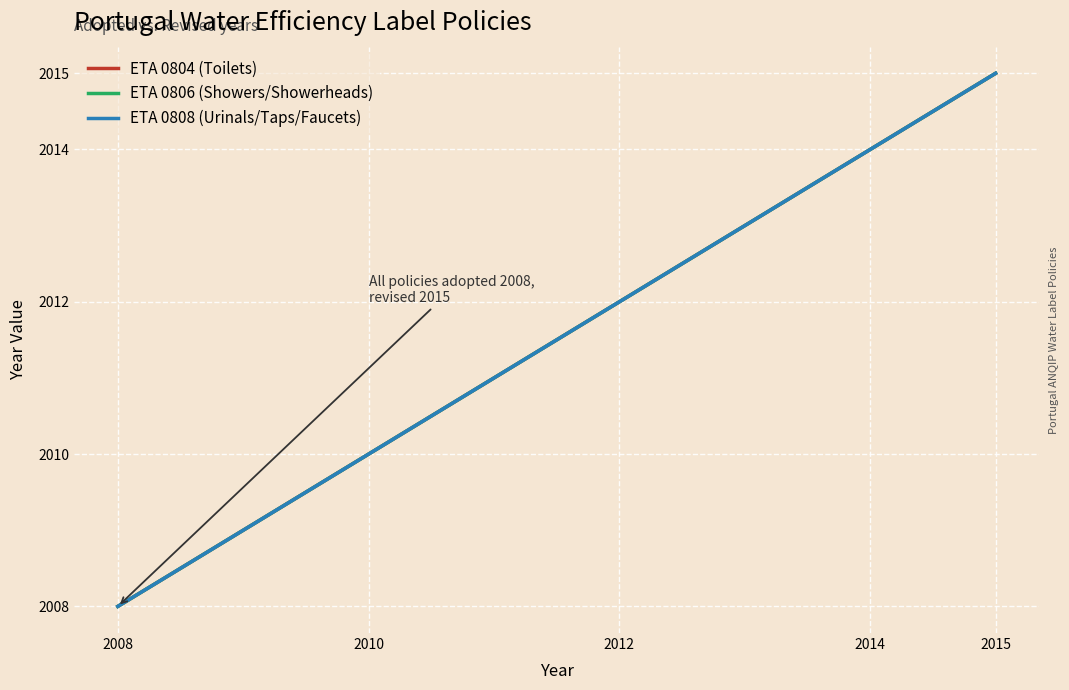

What are all the series names shown in the legend?

ETA 0804 (Toilets), ETA 0806 (Showers/Showerheads), ETA 0808 (Urinals/Taps/Faucets)